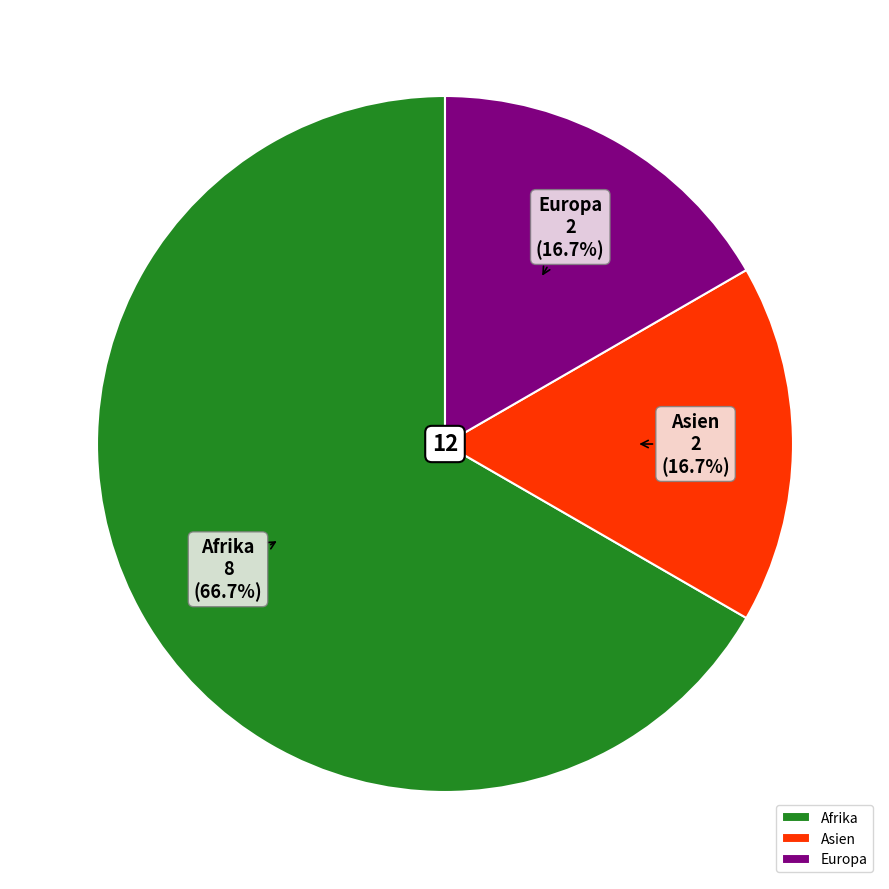

To the nearest percent, what is the difference between the largest and smallest slice percentages?

50%